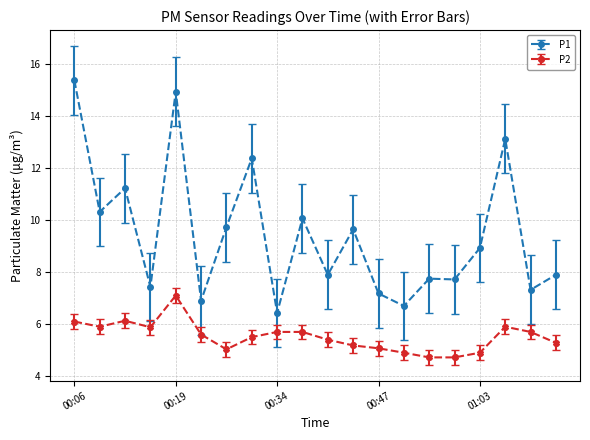

True or false: P2 and P1 cross at least once.

False